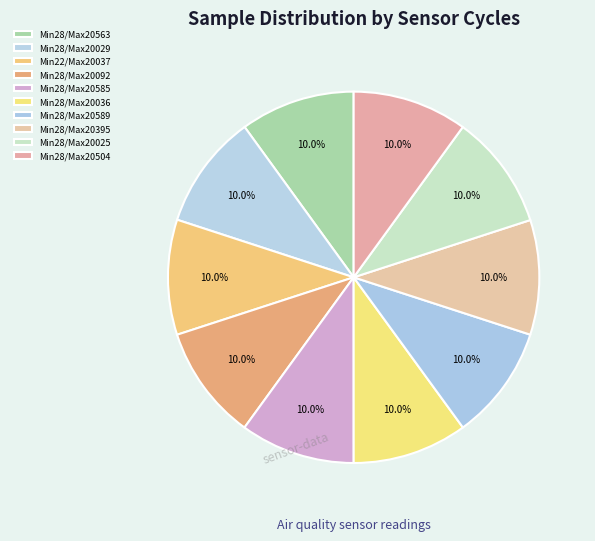

How many segments does this pie chart have?

10